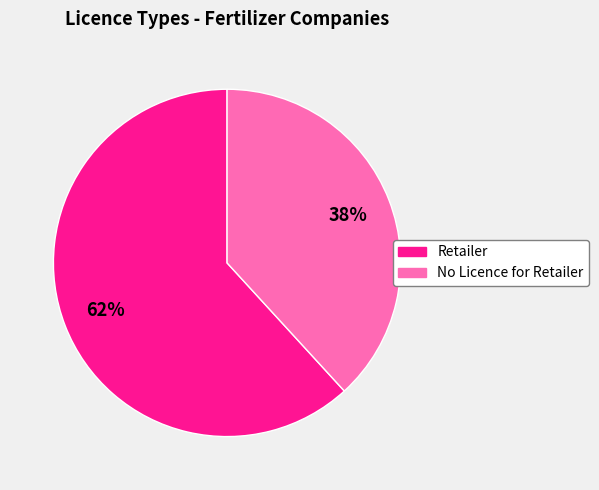

True or false: Retailer accounts for 62% of the total.

True